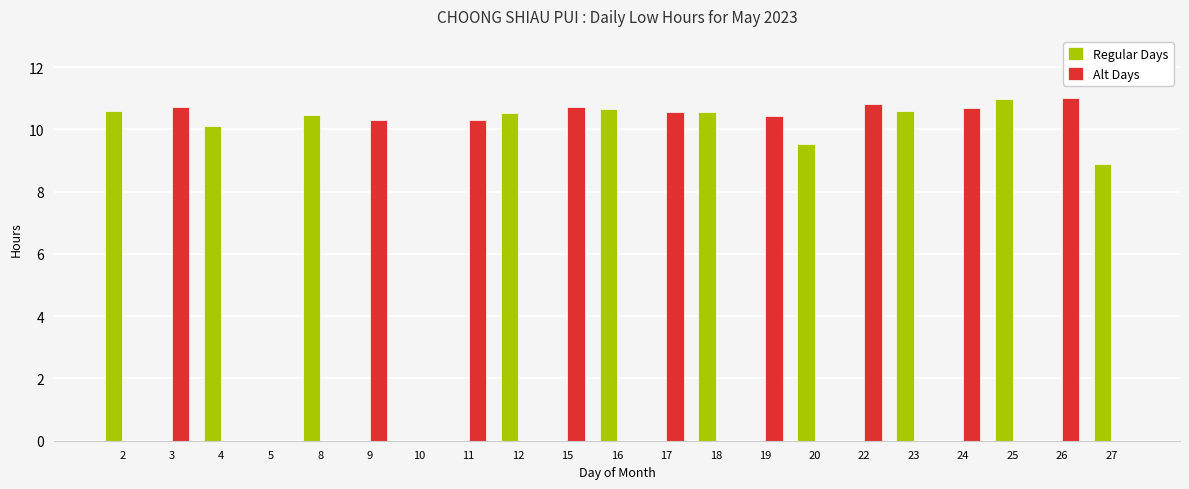

Read the Regular Days value at 8.

10.5